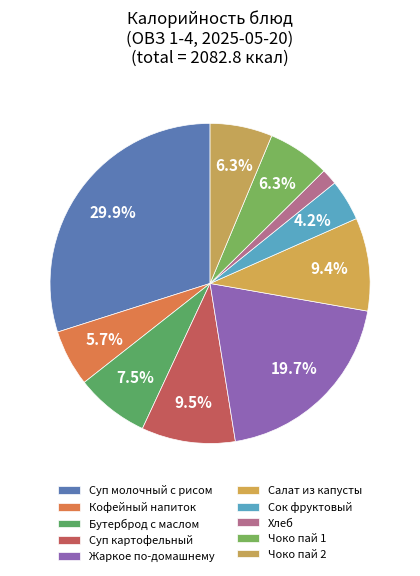

Is Суп картофельный the majority of the pie?

No